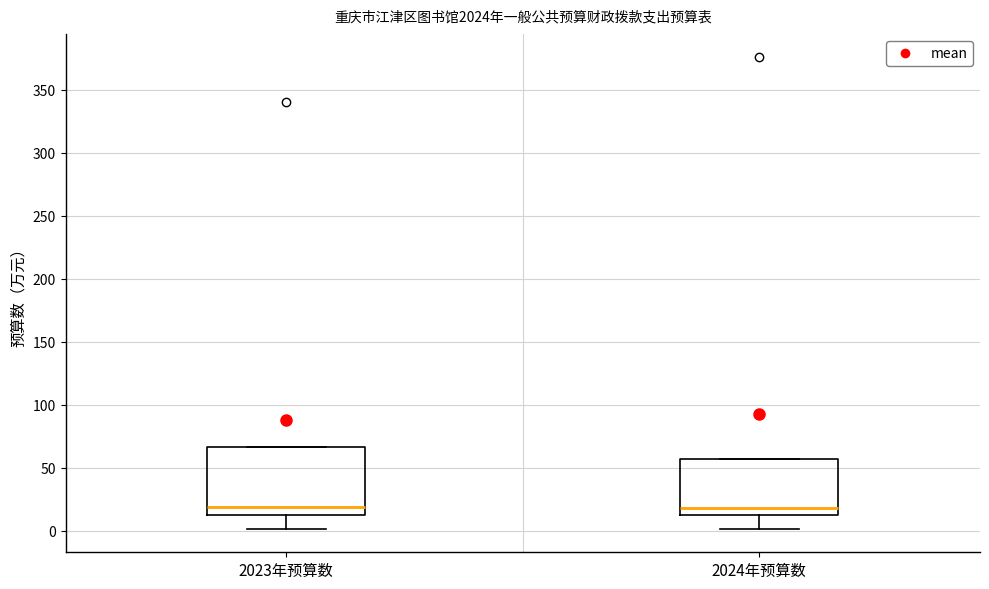

Where does the median line of the box for 2023年预算数 sit on the y-axis? The values are not printed on the chart, so give them approximately, as read against the axis.

20